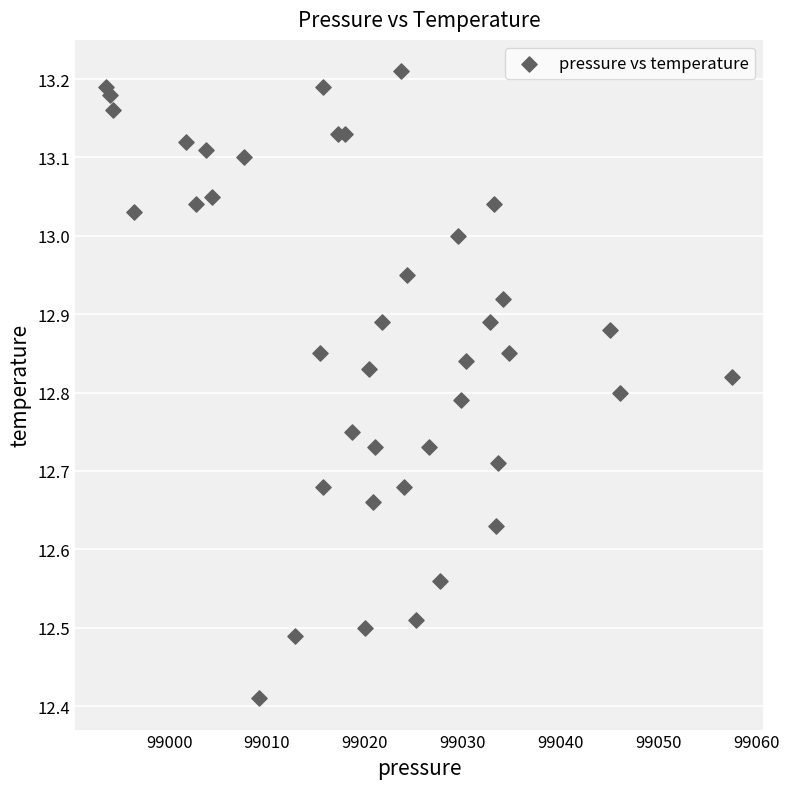

What is the range of X values (max minus min)?

64.0